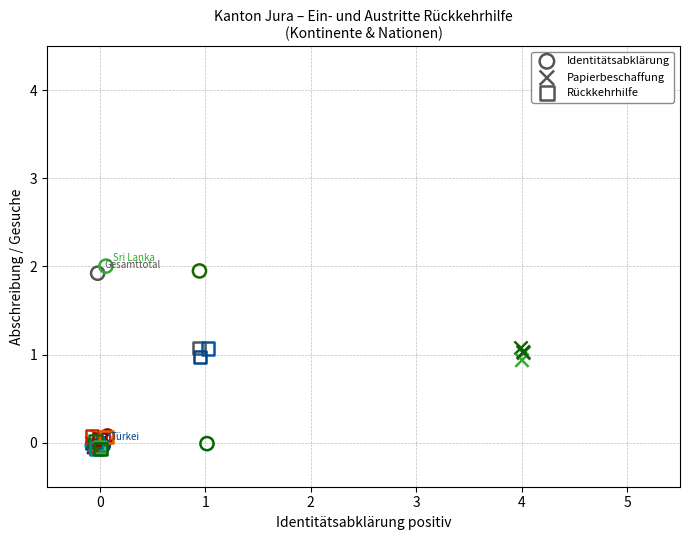

Which series reaches the maximum Y coordinate?

Identitätsabklärung